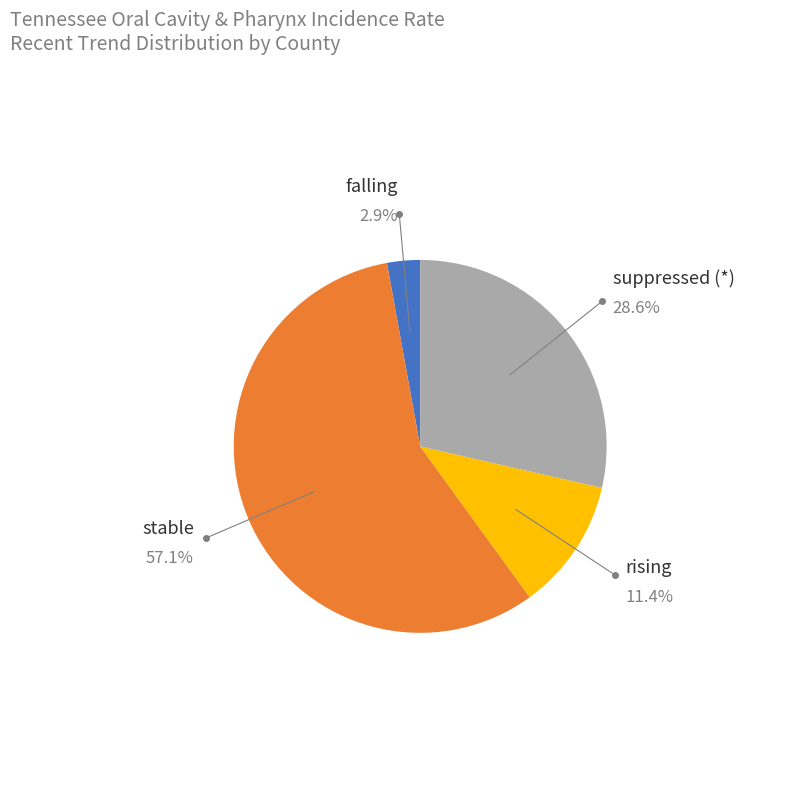

Does any single category account for the majority?

Yes